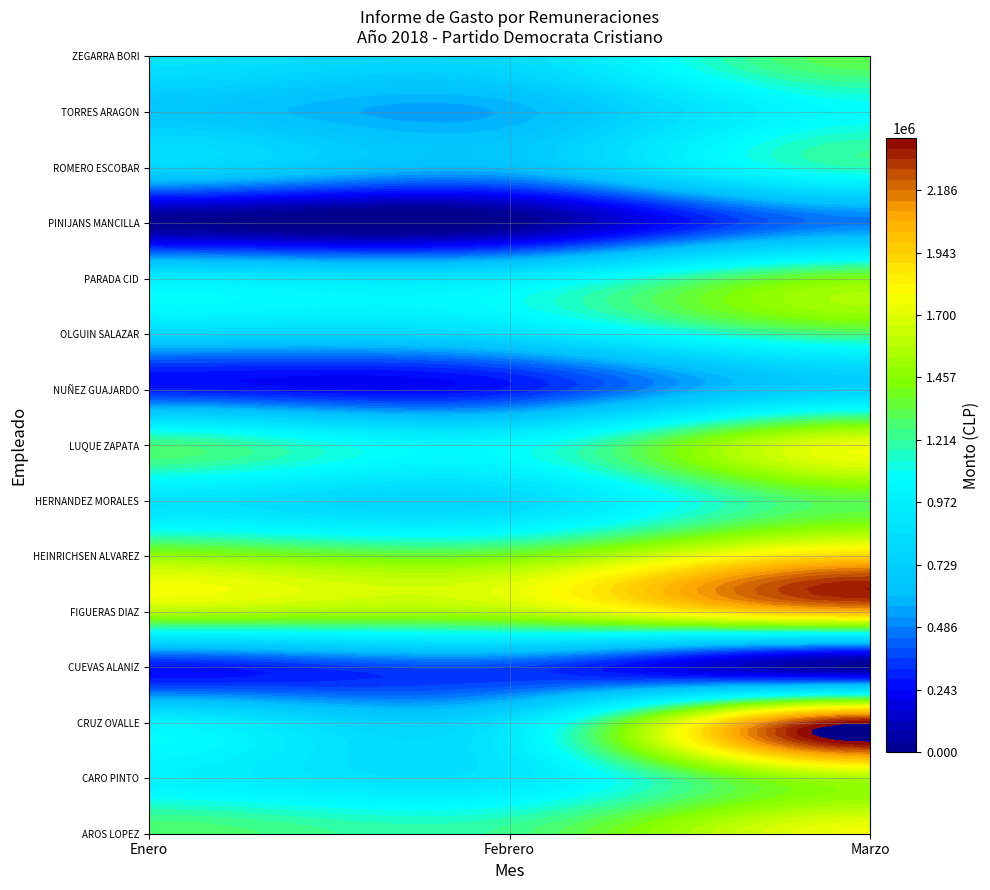

How many data points does each series have?

3